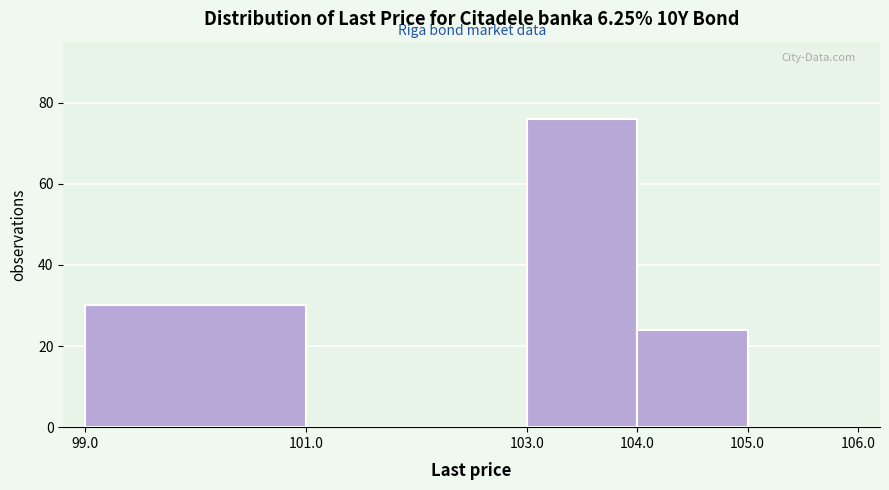

Reading left to right, list every bar in this chart as the range it spans on the x-axis followed by its height. The values are not printed on the chart, so give them approximately, as read against the axis.

99.0 to 101.0: 30
101.0 to 103.0: 0
103.0 to 104.0: 76
104.0 to 105.0: 24
105.0 to 106.0: 0